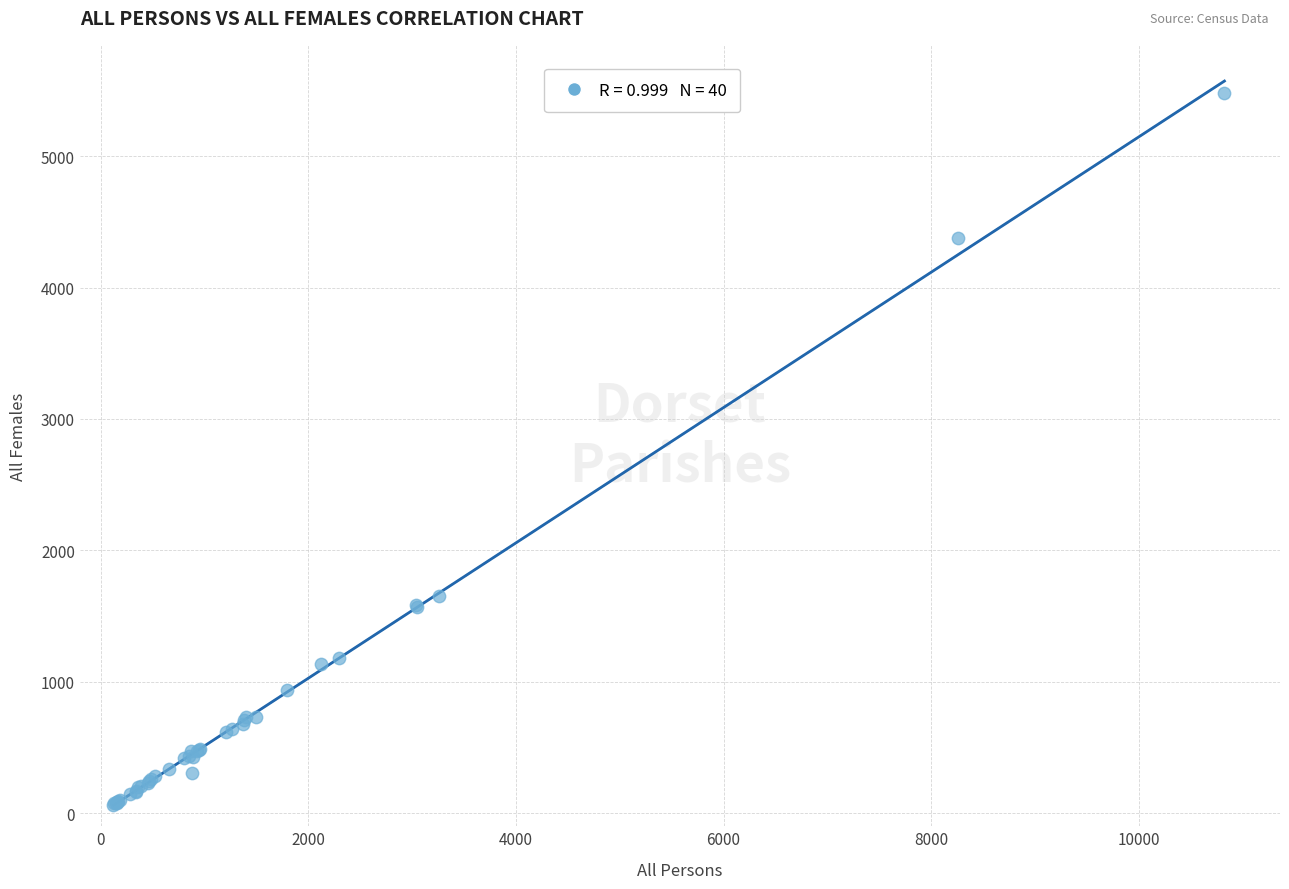

What Y value in the scatter plot is closest to 2773?

1653